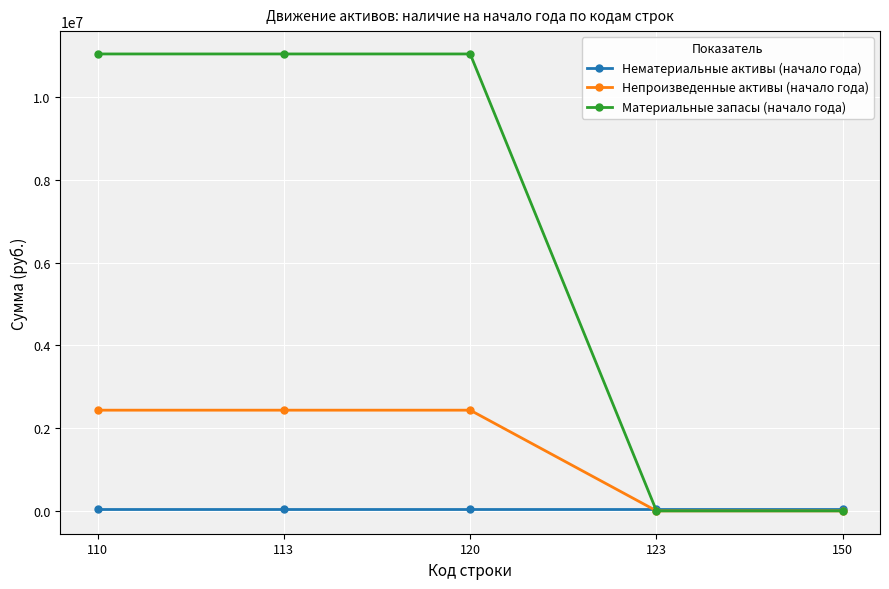

Reading left to right, what are all the values shown in this chart?

Нематериальные активы (начало года): 110=35000.0	113=35000.0	120=35000.0	123=35000.0	150=35000.0
Непроизведенные активы (начало года): 110=2432889.7	113=2432889.7	120=2432889.7	123=0.0	150=0.0
Материальные запасы (начало года): 110=11038414.5	113=11038414.5	120=11038414.5	123=0.0	150=0.0